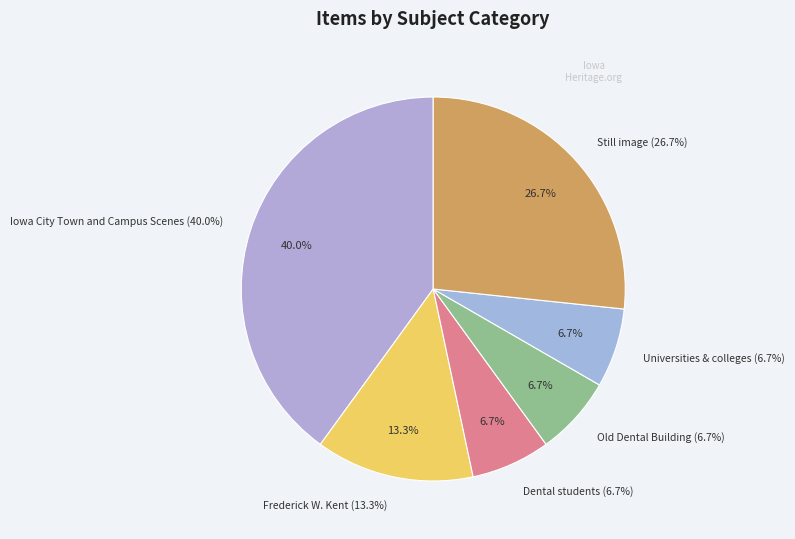

True or false: Frederick W. Kent accounts for 3% of the total.

False